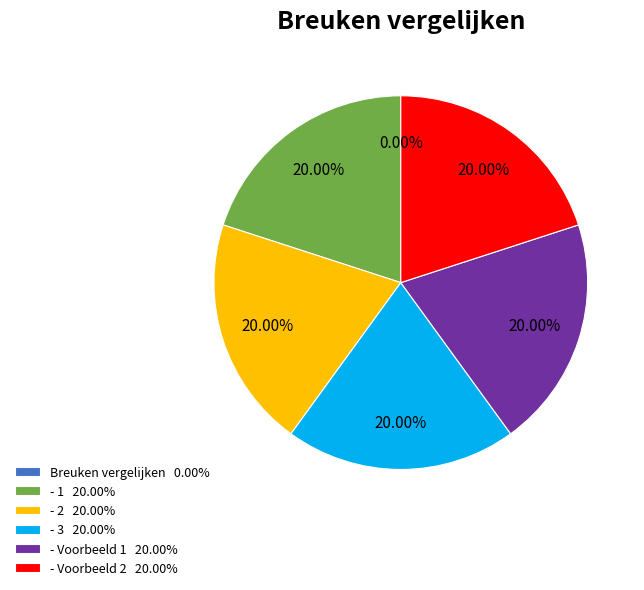

What is the ratio of the value at - 2 20.00% to the value at - 3 20.00%?

1.0